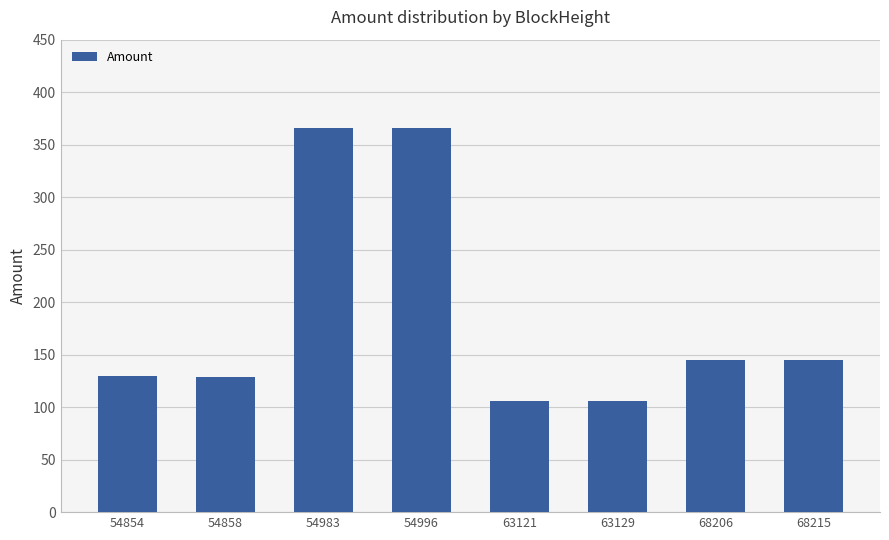

What is the value of the 4th bar from the left?

366.2